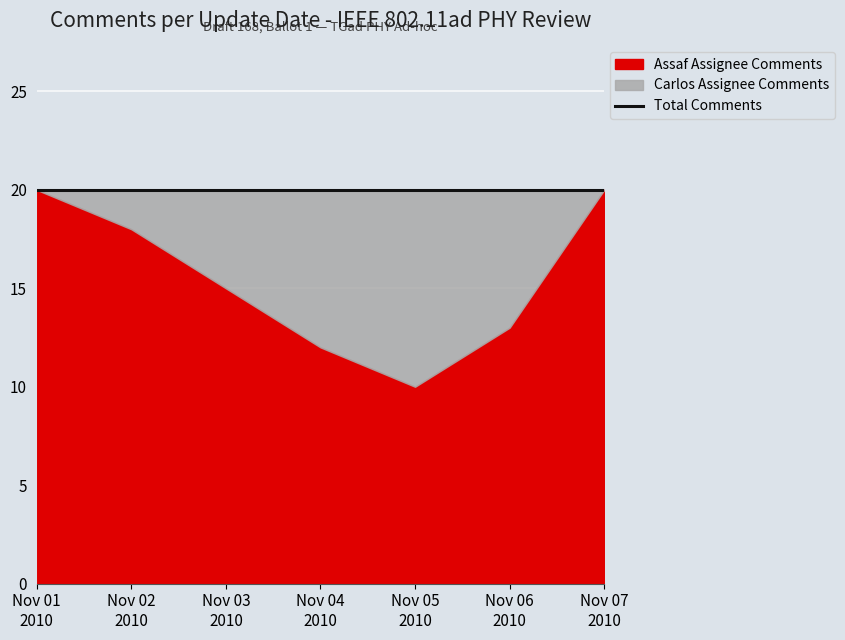

True or false: Page(C) has more than 0 interior local peaks.

True